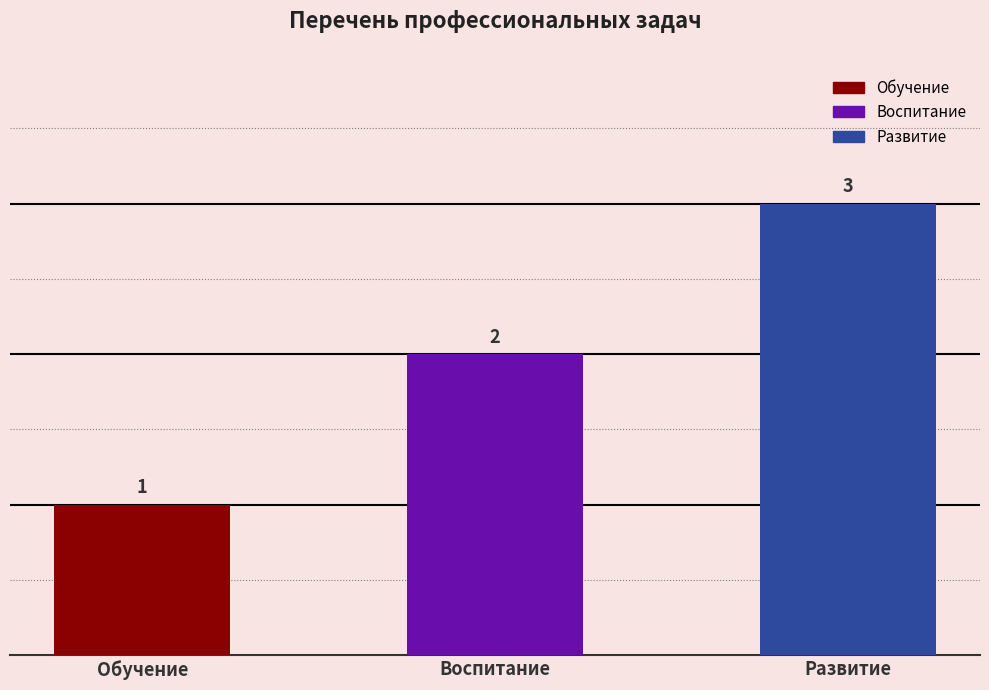

True or false: the data shows 1 at Обучение.

True